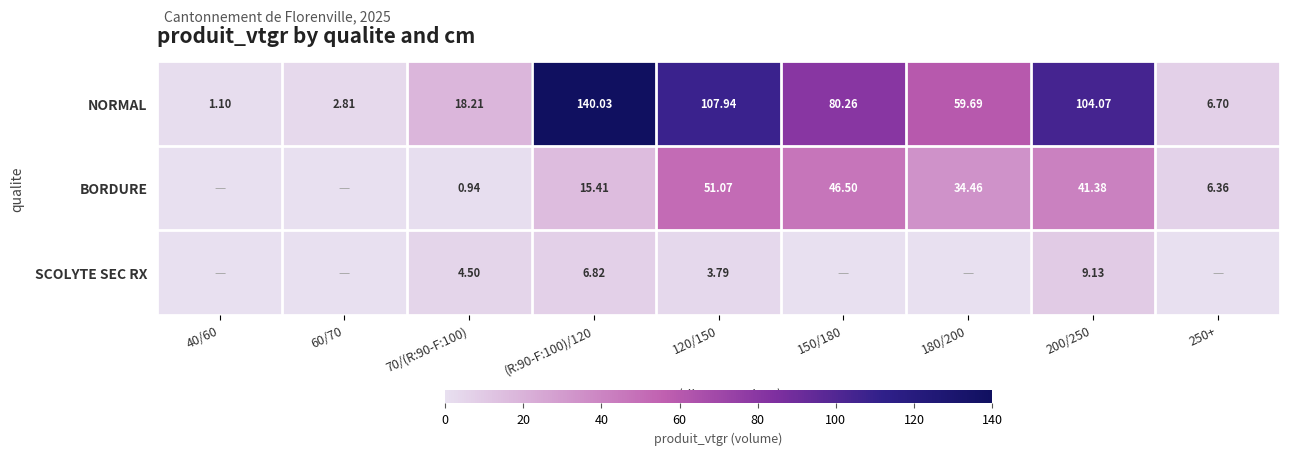

True or false: NORMAL has a value of 1.5 at 40/60.

False